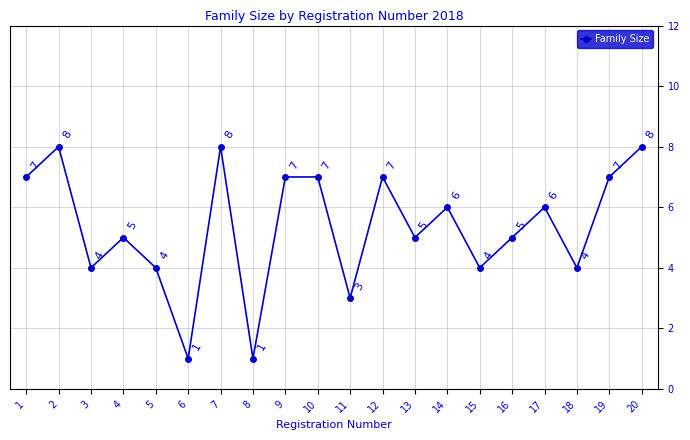

What is the change in value from 10 to 16?

-2